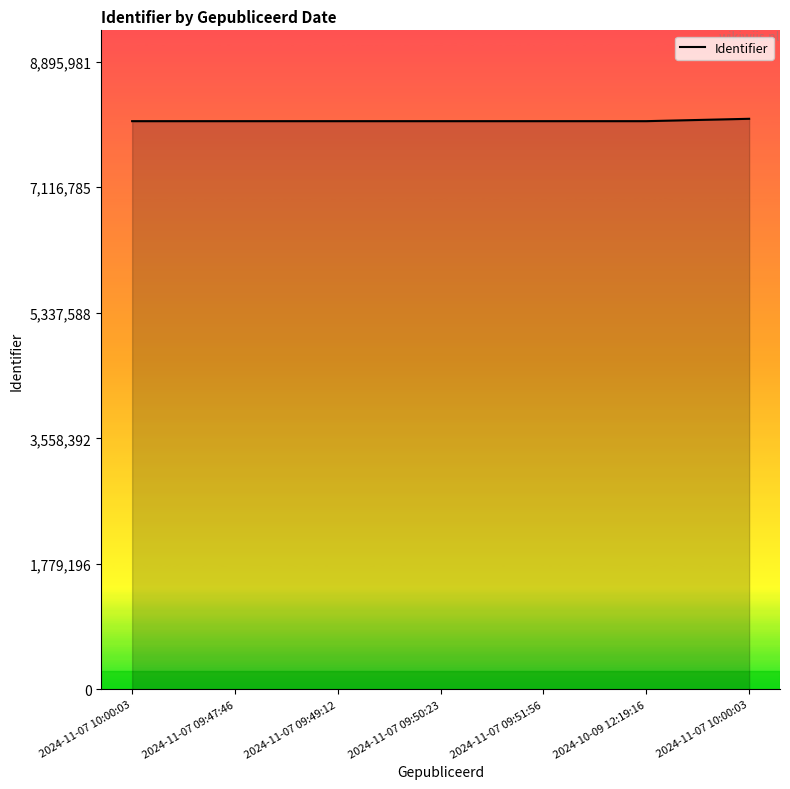

Where does the data first go above 8053713?

2024-11-07 09:47:46